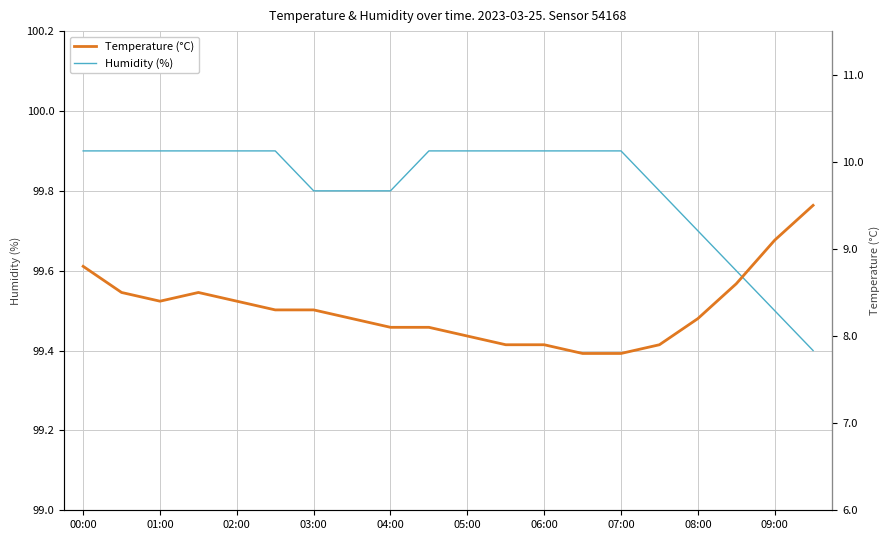

Which series has the largest total across all categories?

Humidity (%)